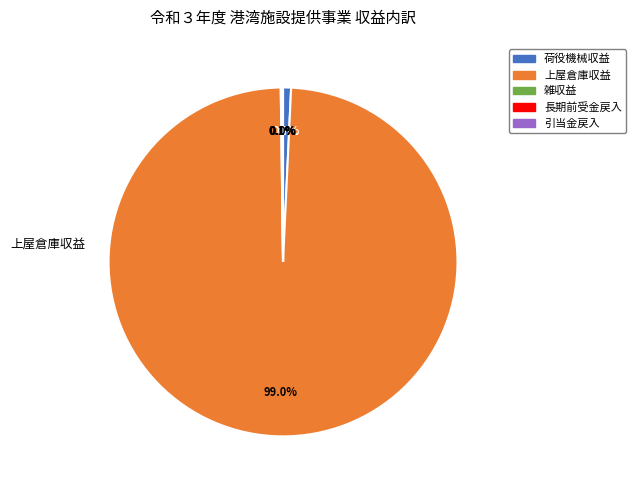

Which has a higher value, 上屋倉庫収益 or 荷役機械収益?

上屋倉庫収益